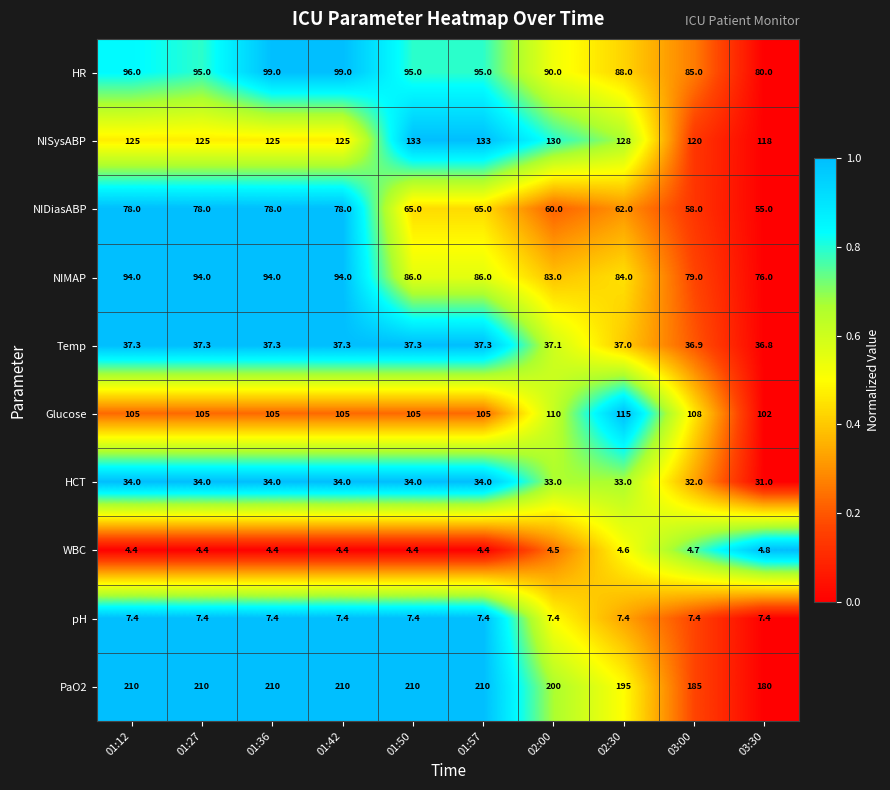

List the series in order of their peak value, lowest first.

WBC, pH, HCT, Temp, NIDiasABP, NIMAP, HR, Glucose, NISysABP, PaO2